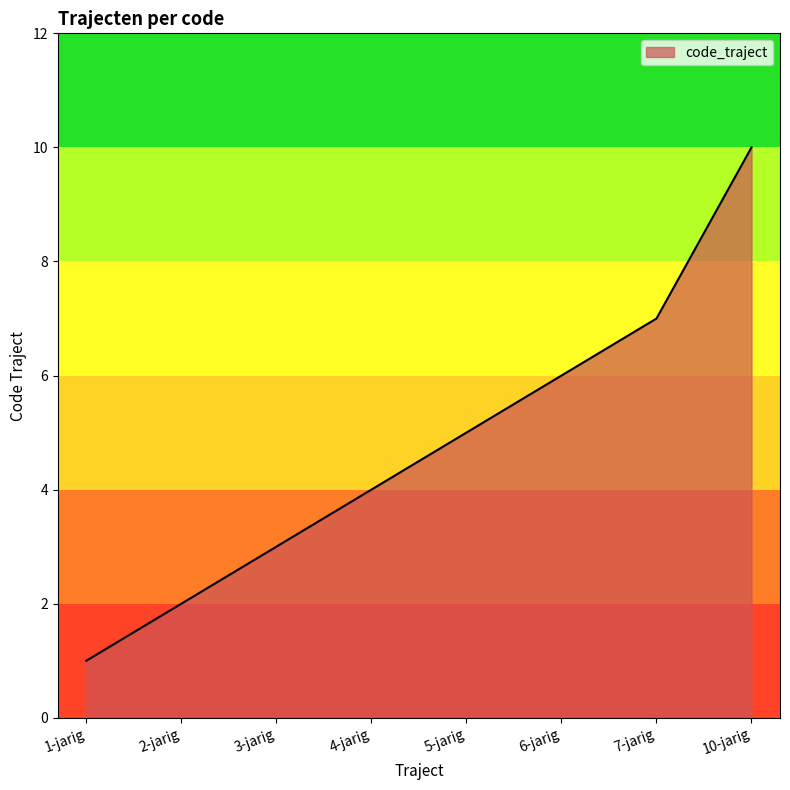

Which category has the lowest value across all series?

1-jarig